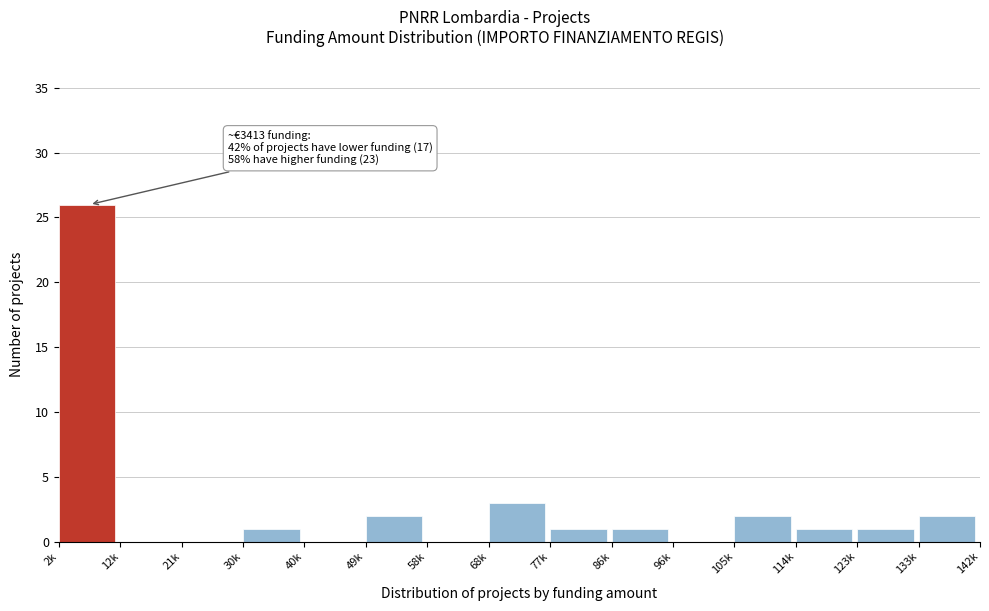

Reading right to left, transcribe all the data shown in this chart.

133k=2	123k=1	114k=1	105k=2	96k=0	86k=1	77k=1	68k=3	58k=0	49k=2	40k=0	30k=1	21k=0	12k=0	2k=26